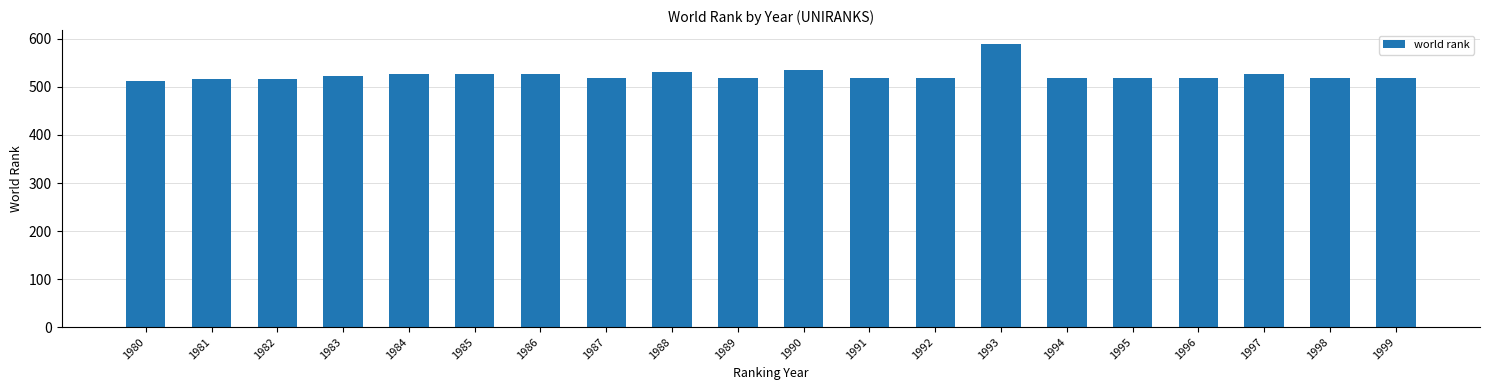

Approximately how many times larger is the value at 1987 compared to 1990?

1.0